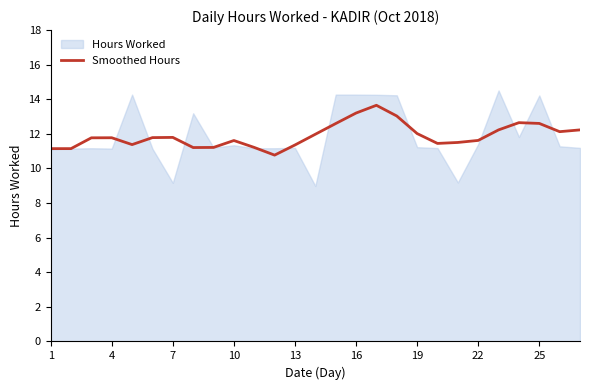

True or false: Smoothed Hours has a value of 12.6 at 25.

True